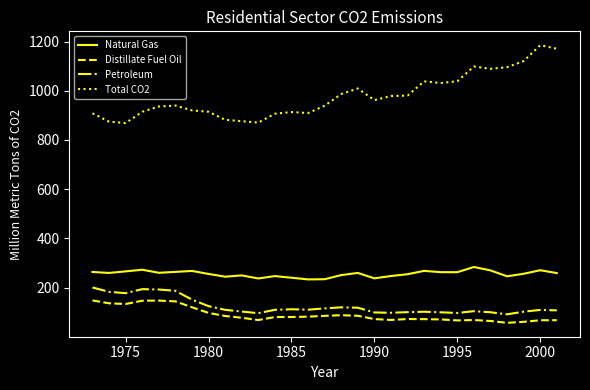

How many values in the Total CO2 series are below 939?

13